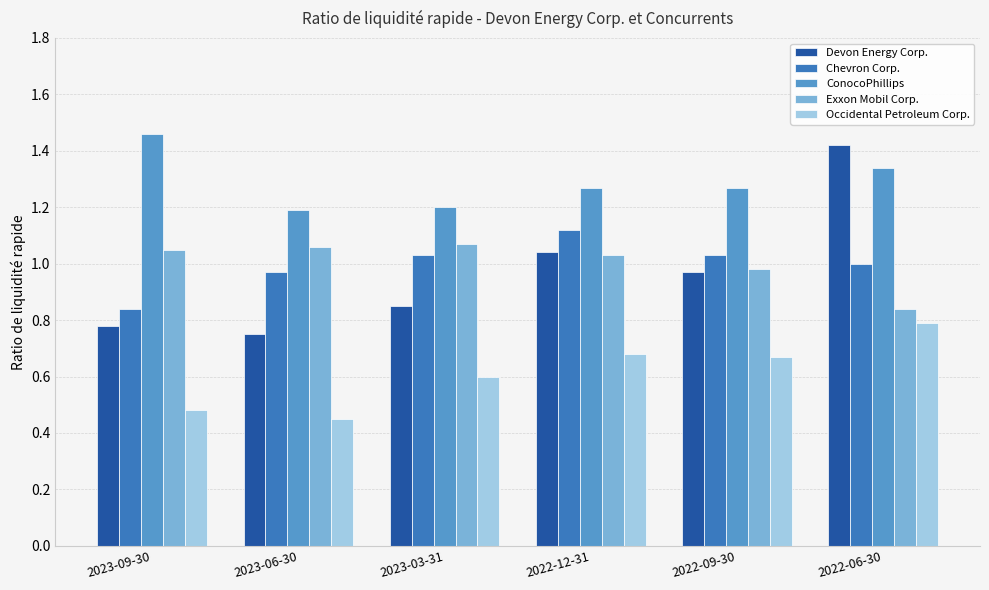

What is the minimum value for ConocoPhillips?

1.2